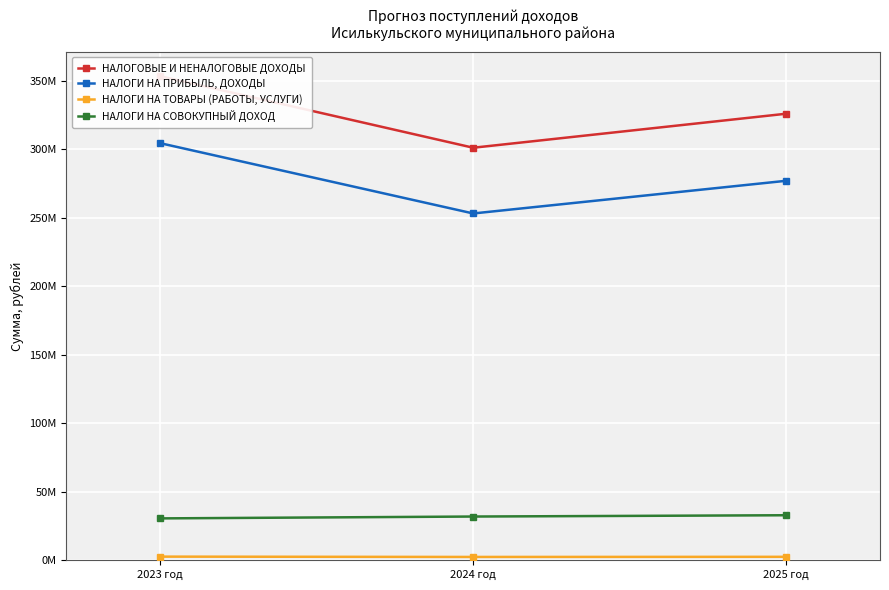

How many lines are shown in the chart?

4